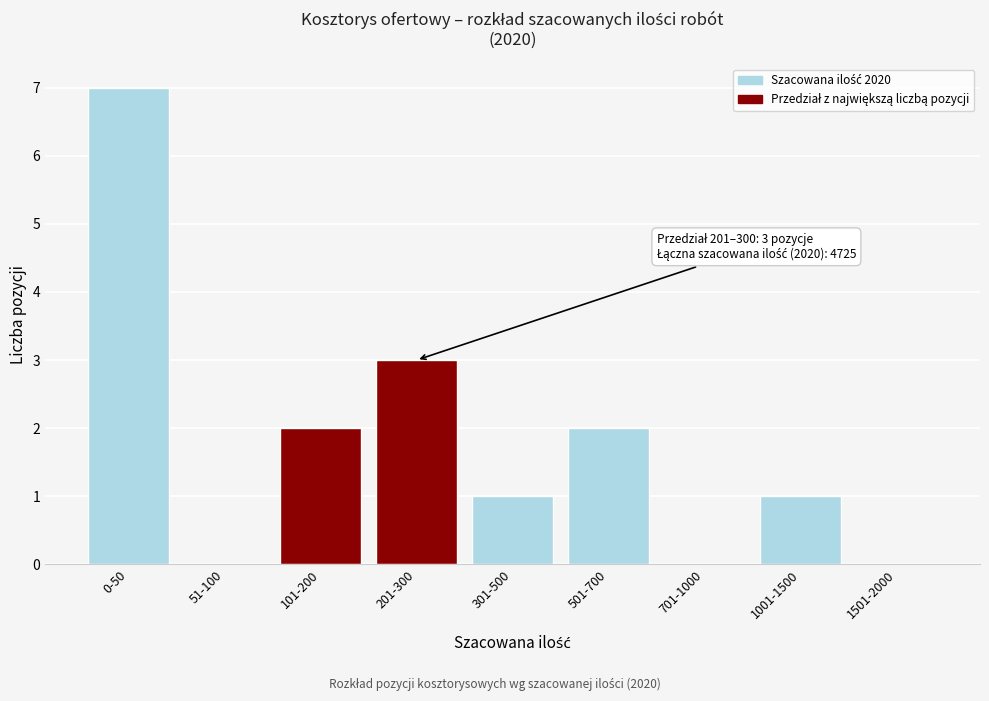

Reading left to right, what are all the values shown in this chart?

0-50=7	51-100=0	101-200=2	201-300=3	301-500=1	501-700=2	701-1000=0	1001-1500=1	1501-2000=0